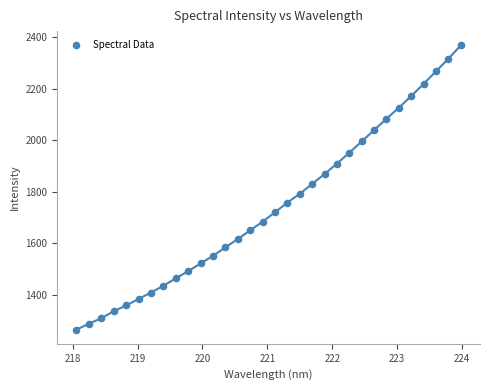

What is the range of Y values (max minus min)?

1104.1